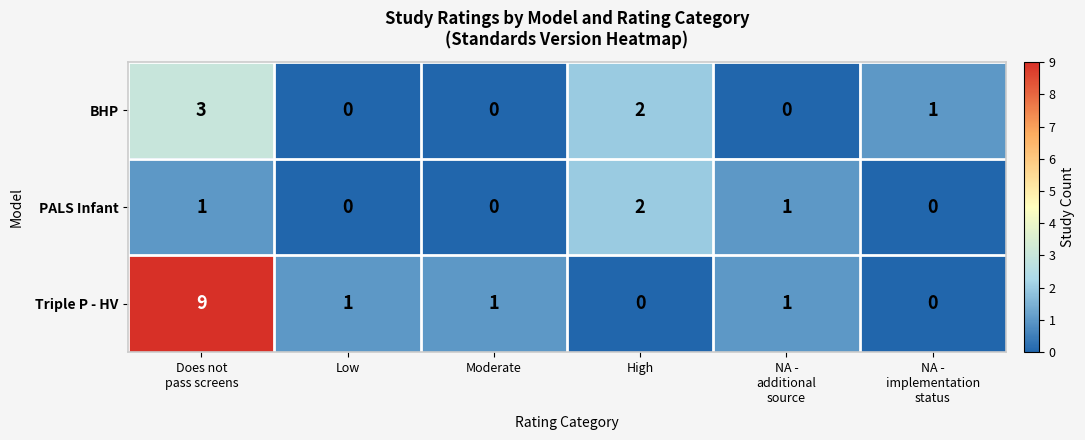

What is the difference between the maximum and minimum values in the Triple P - HV series?

9